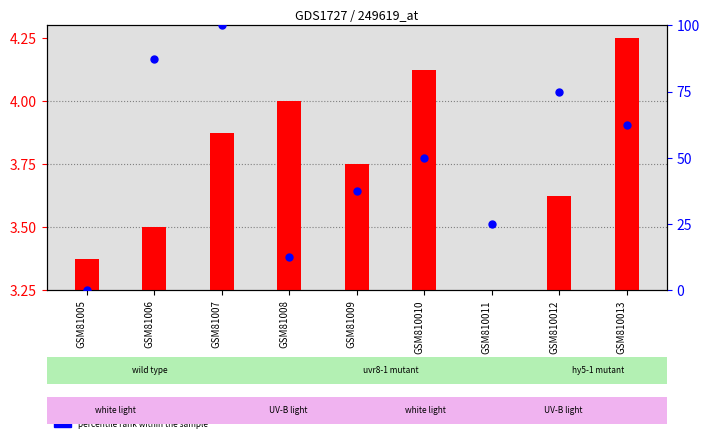

At how many categories does at least one series exceed 35?

6